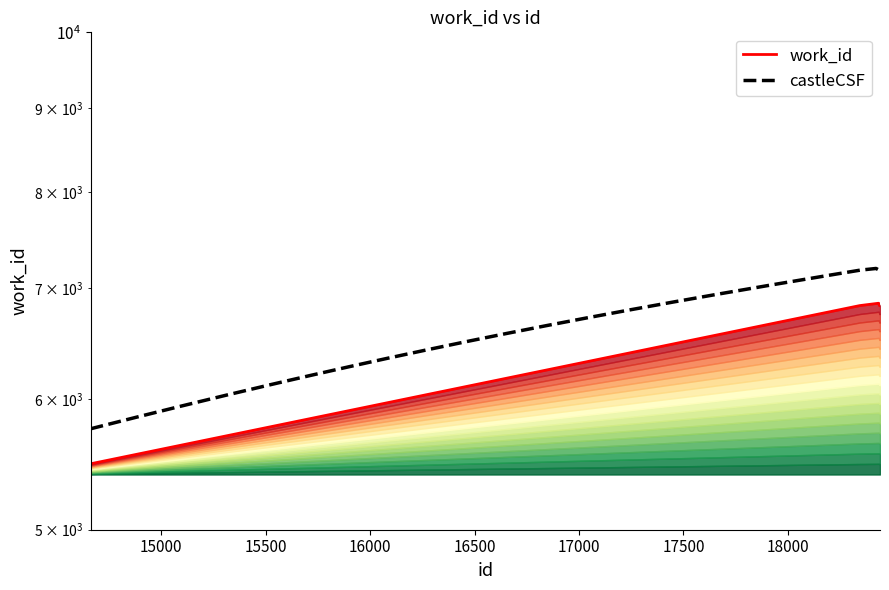

What is the sum of the values at 18344 and 18439?

13666